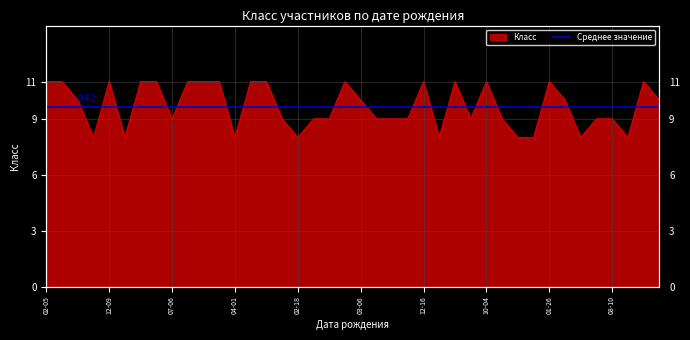

What is the sum of the values at 2007-05-20 and 2007-09-22?

18